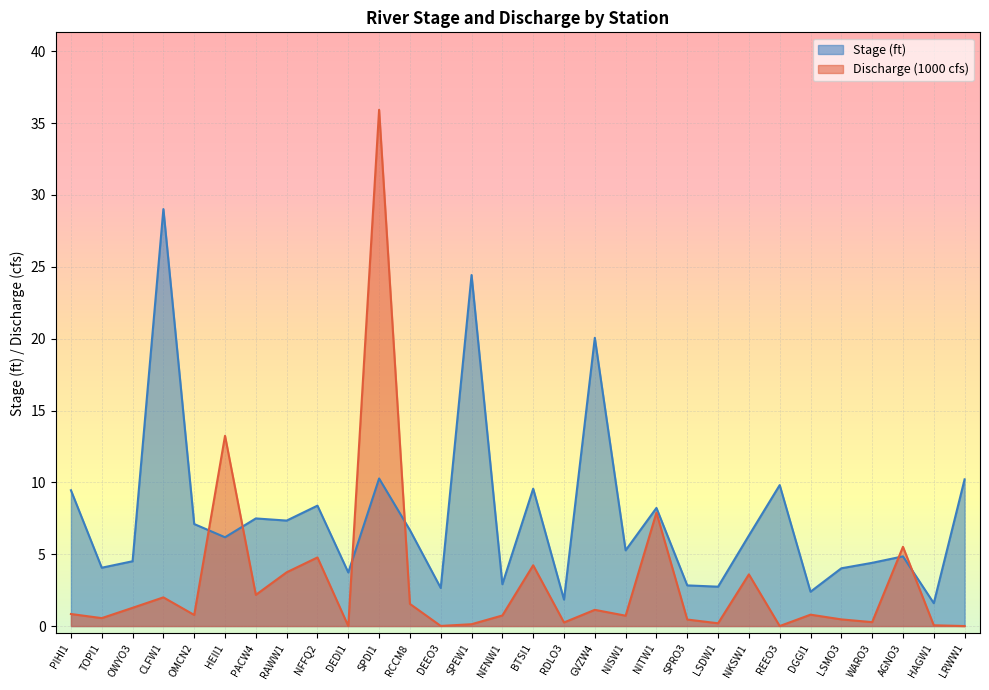

In Stage, how many points are higher than both neighbors (excluding endpoints)?

10